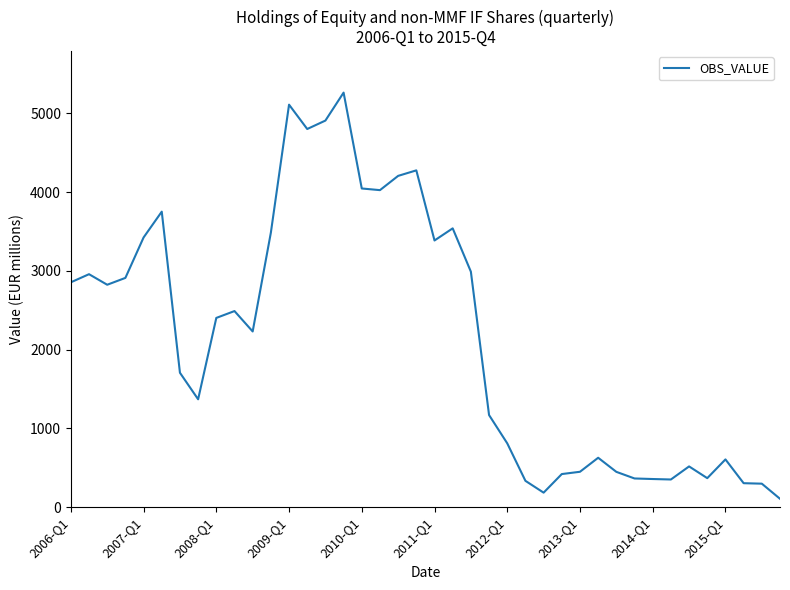

What is the maximum value shown in the chart?

5262